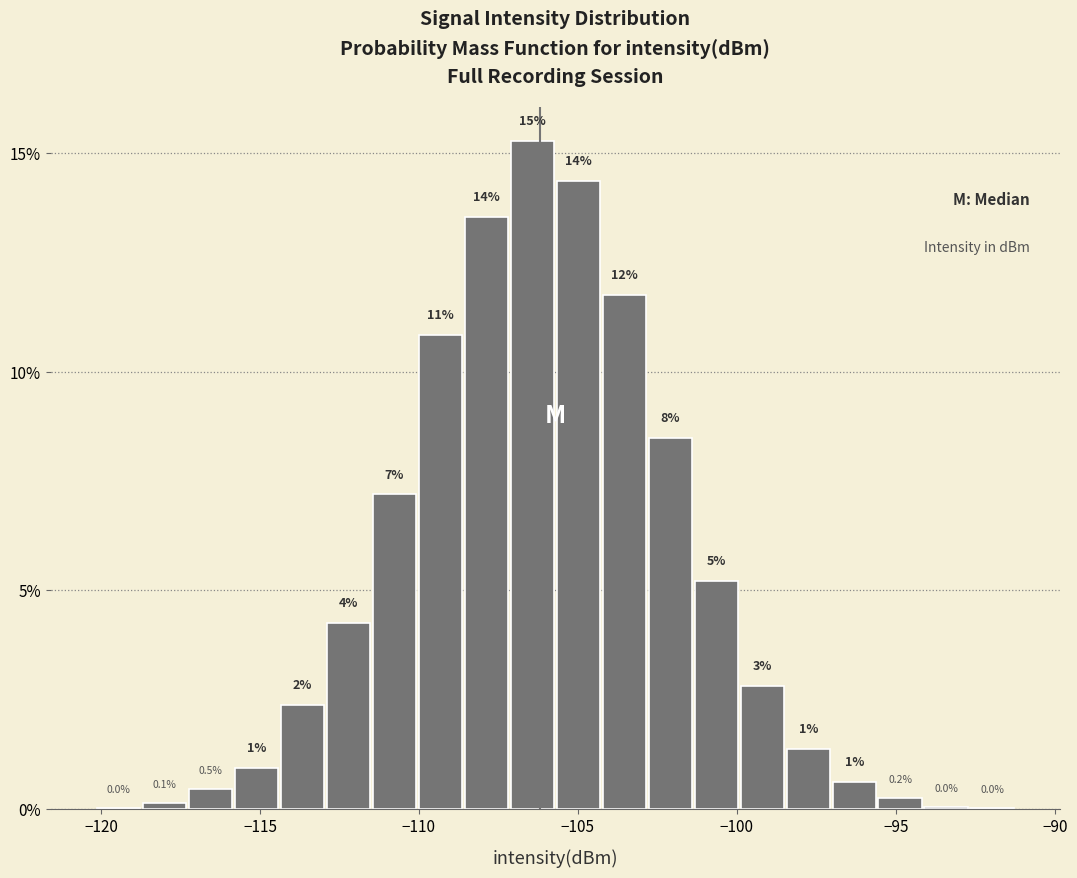

Around what value on the x-axis is the tallest bar? Give the approximate position of its centre, as read against the axis.

-106.5